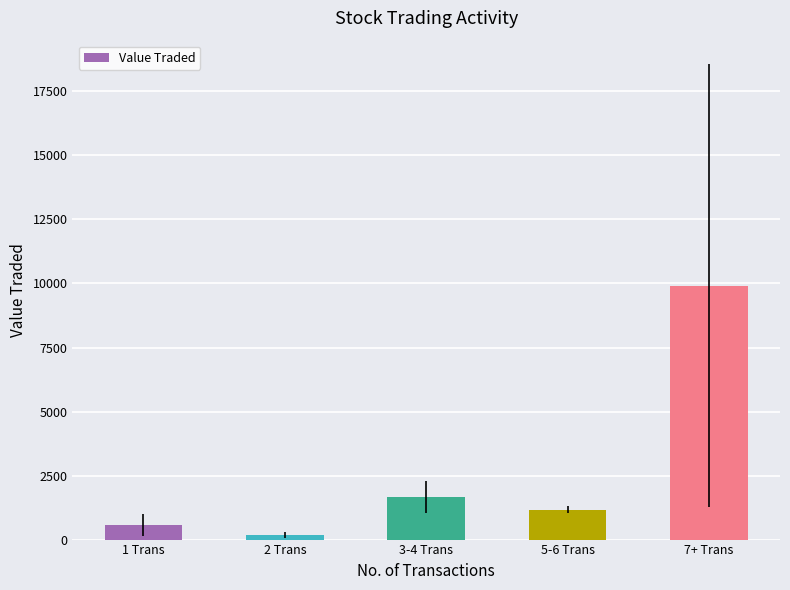

Reading right to left, transcribe all the data shown in this chart.

9904.0	1166.5	1660.0	170.4	574.5